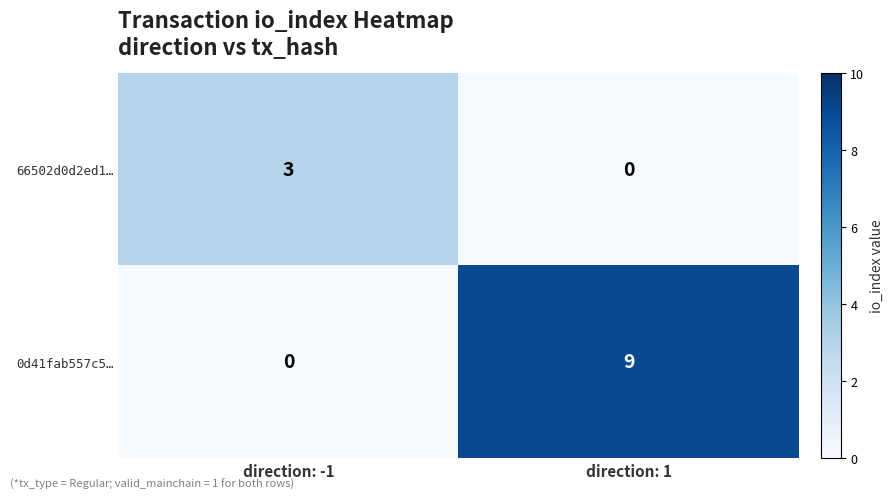

What is the sum of the 0d41fab557c5… values at direction: -1 and direction: 1?

9